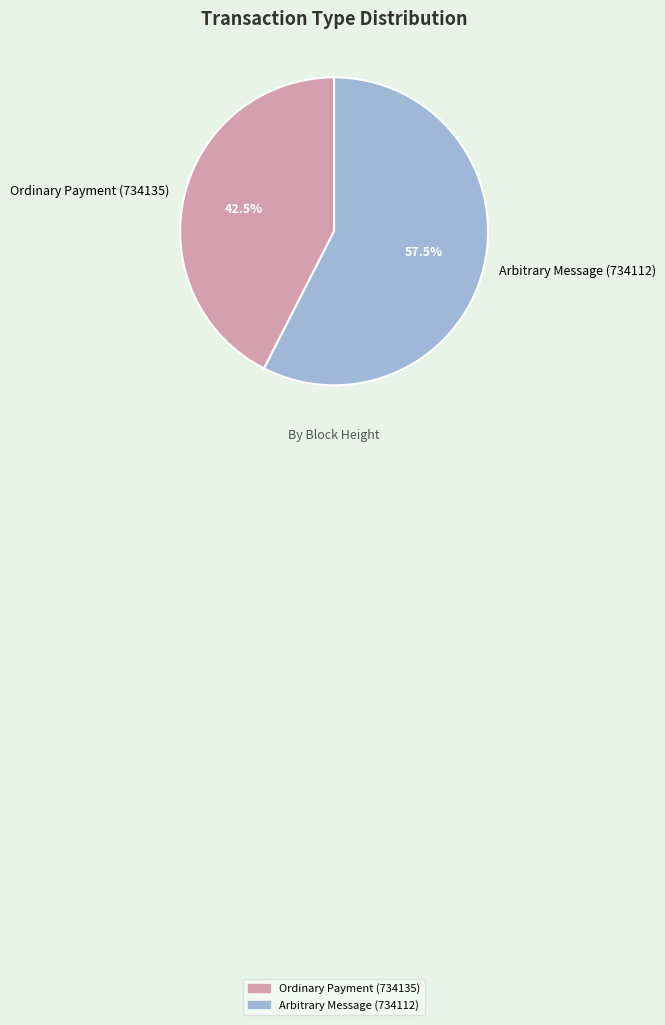

To the nearest percent, what is the average slice percentage?

50%